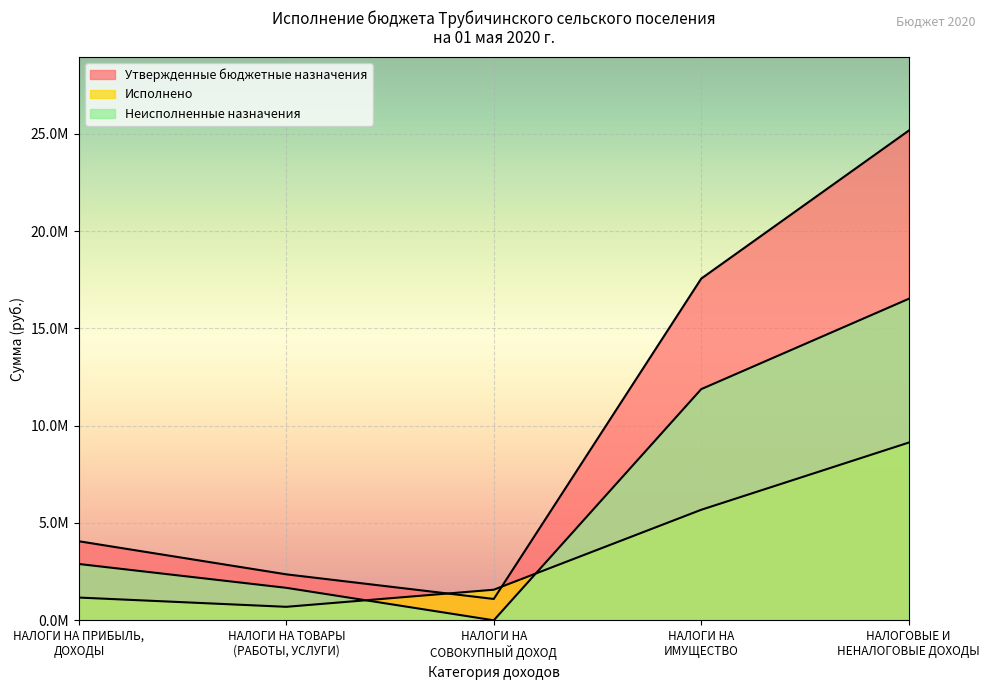

Which series has the largest total across all categories?

Утвержденные бюджетные назначения